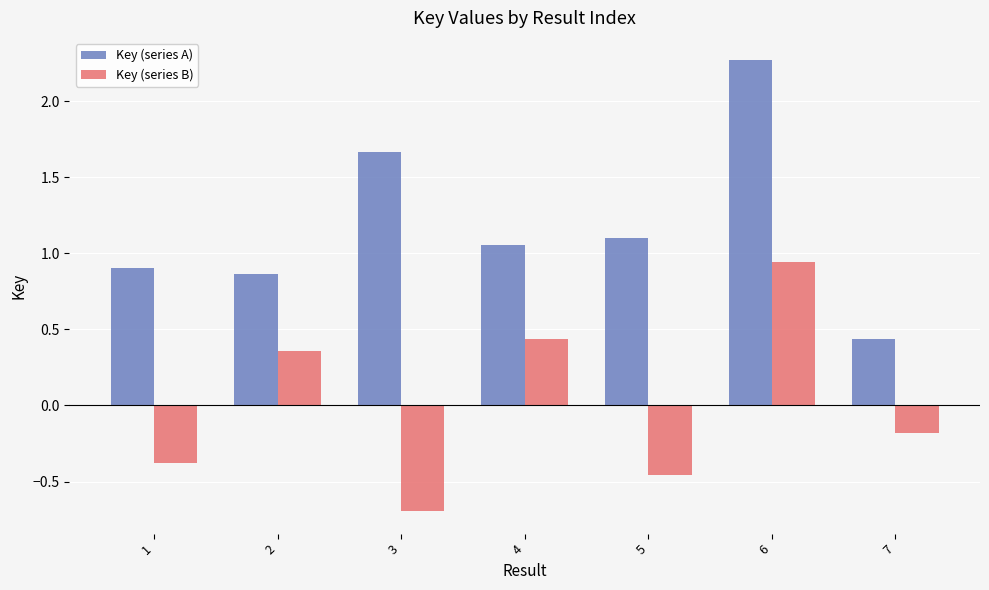

What is the spread (max minus min) of values at 5?

1.6